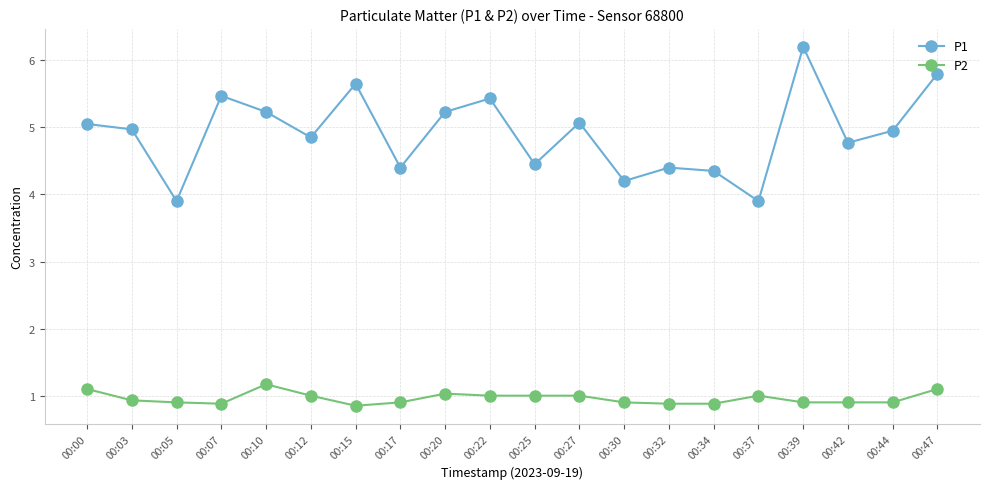

What is the sum of all P1 values?

98.3